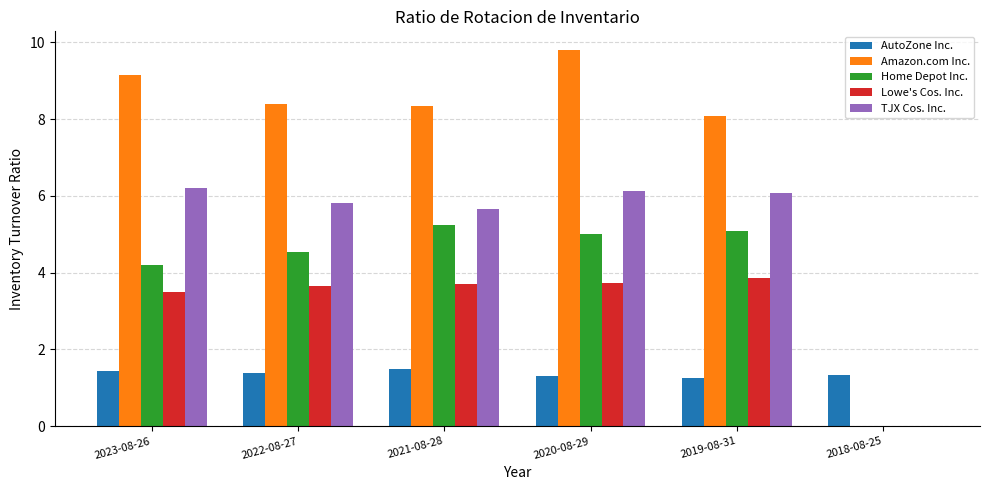

What is the highest value of the TJX Cos. Inc. series?

6.2